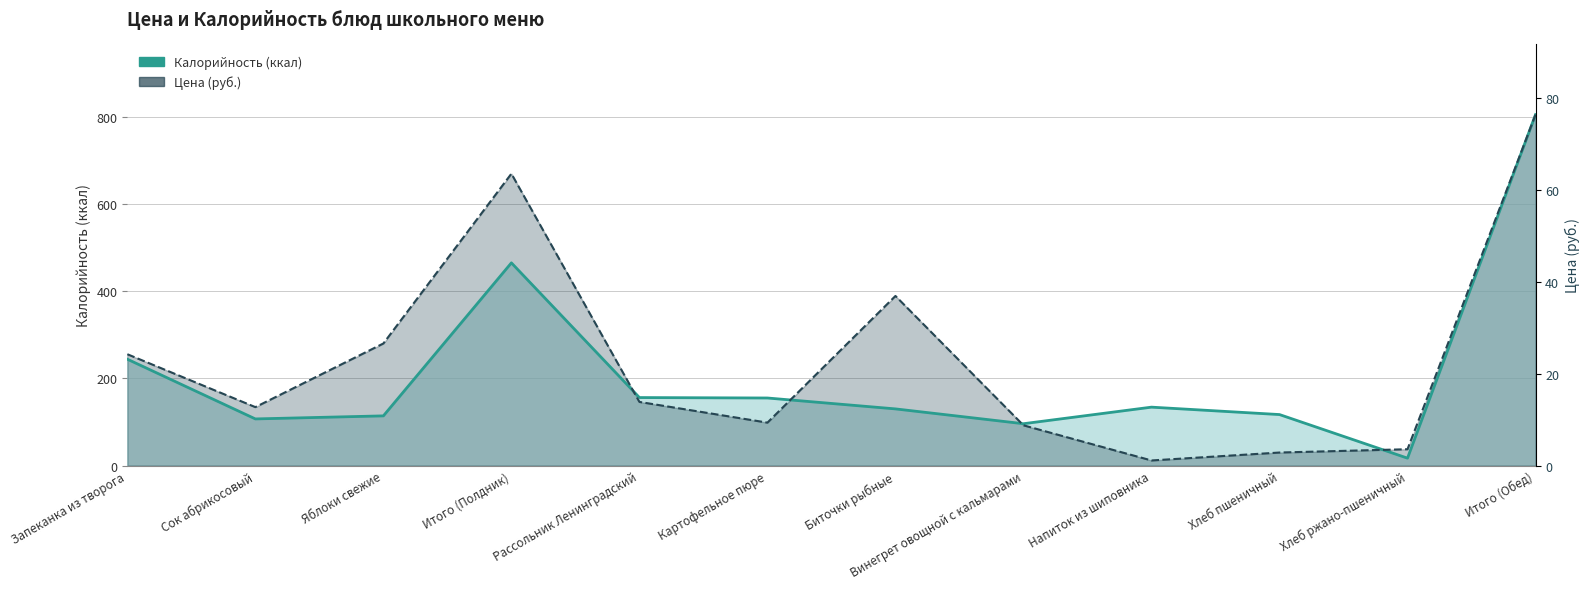

Where does the Калорийность series first go above 134?

Запеканка из творога